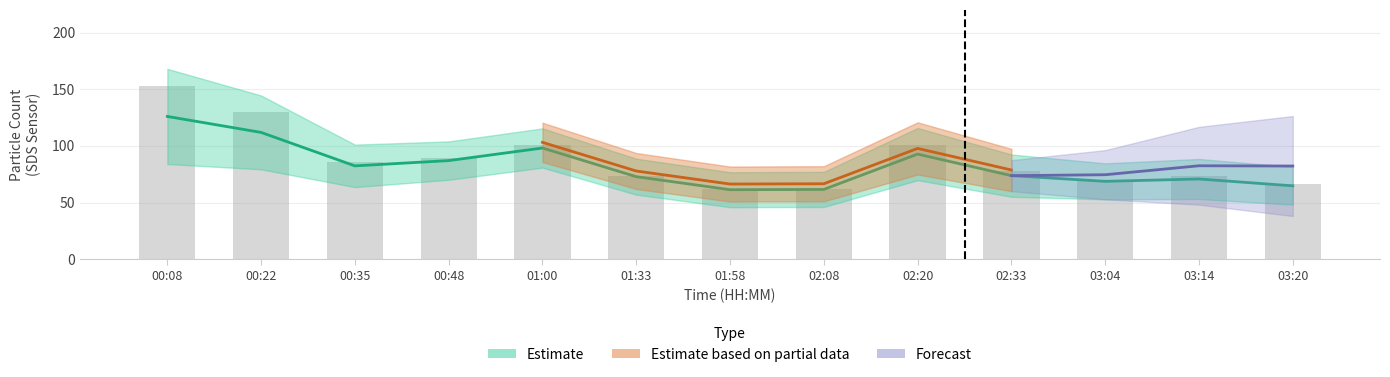

The value at 00:48 is 89.0. True or false?

True